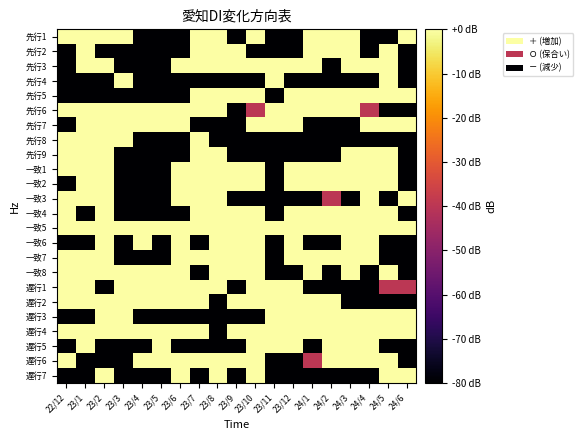

List the series in order of their peak value, lowest first.

先行1, 先行2, 先行3, 先行4, 先行5, 先行6, 先行7, 先行8, 先行9, 一致1, 一致2, 一致3, 一致4, 一致5, 一致6, 一致7, 一致8, 遅行1, 遅行2, 遅行3, 遅行4, 遅行5, 遅行6, 遅行7